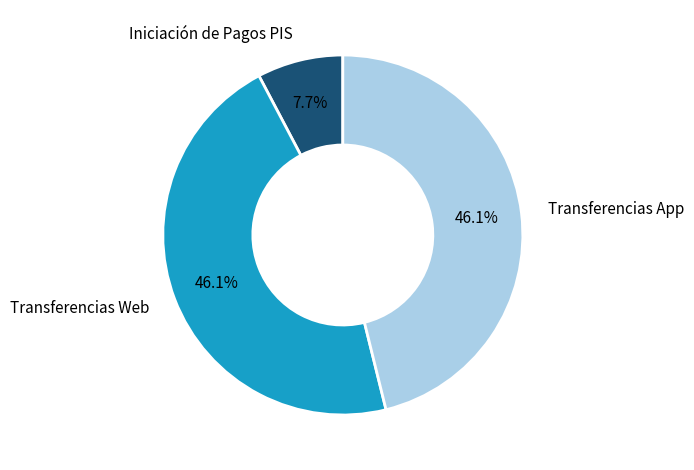

Is there a majority slice in this chart?

No